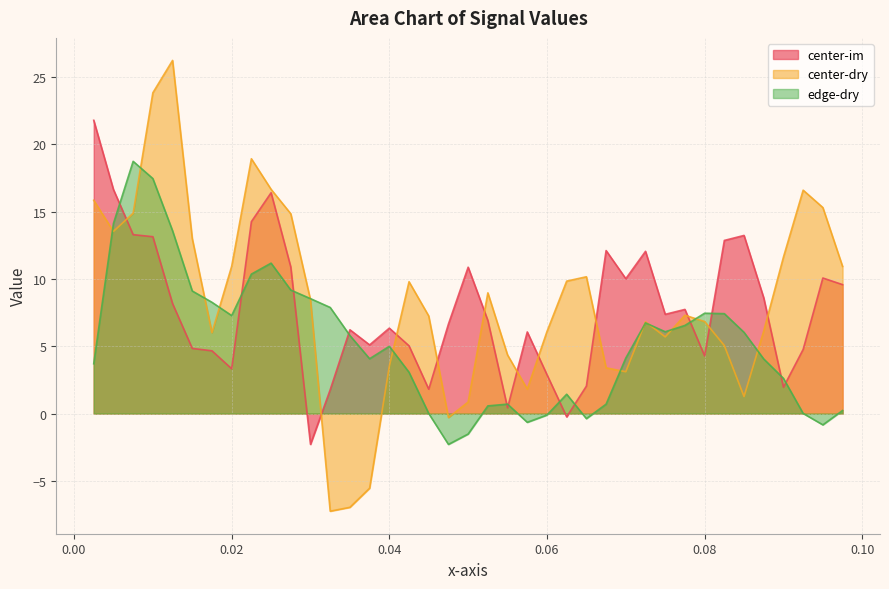

What is the smallest value displayed?

-7.2